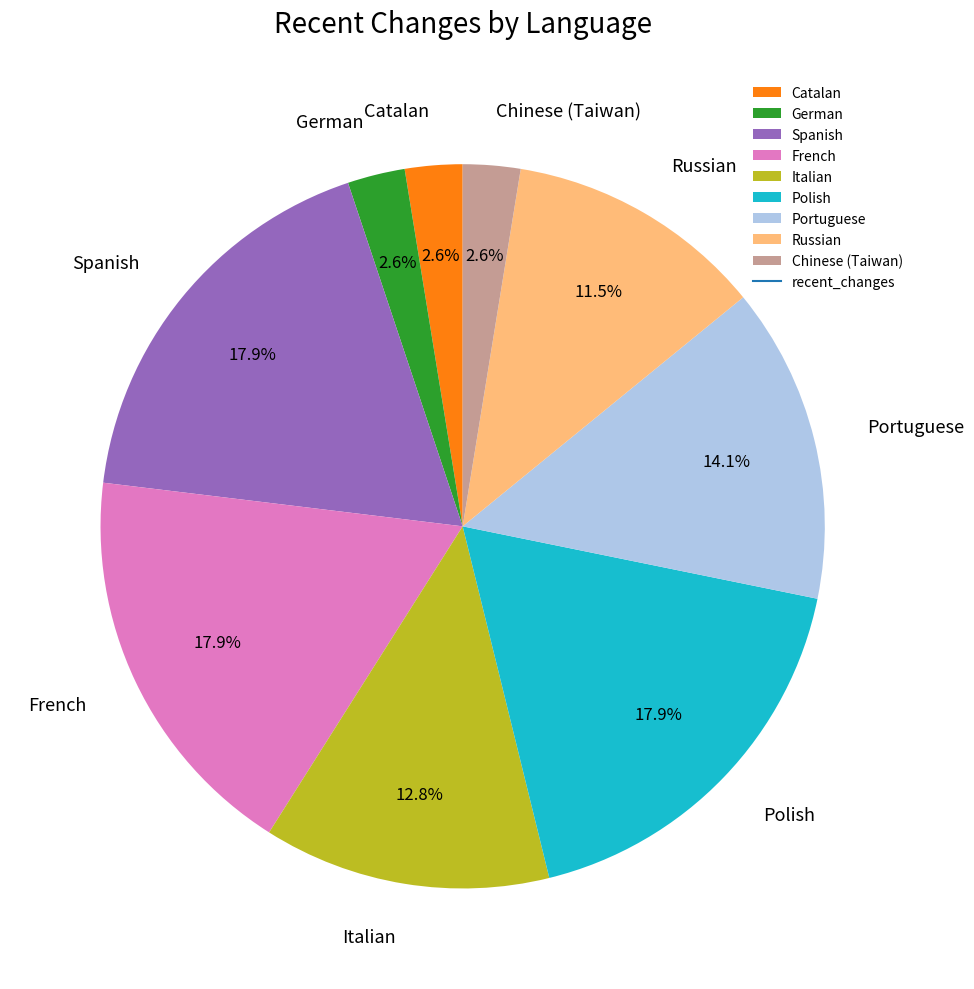

Approximately how many times larger is the value at Catalan compared to Chinese (Taiwan)?

1.0